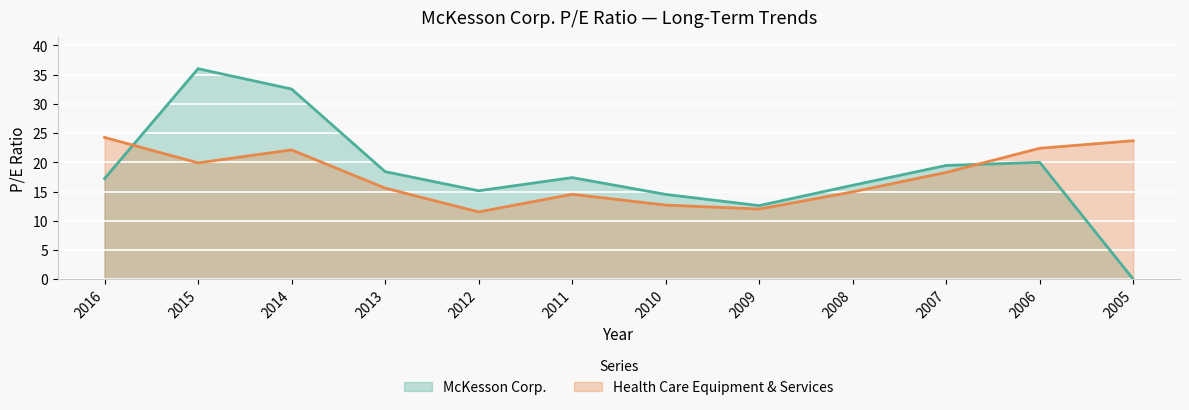

Which series has the largest range (max minus min)?

McKesson Corp.